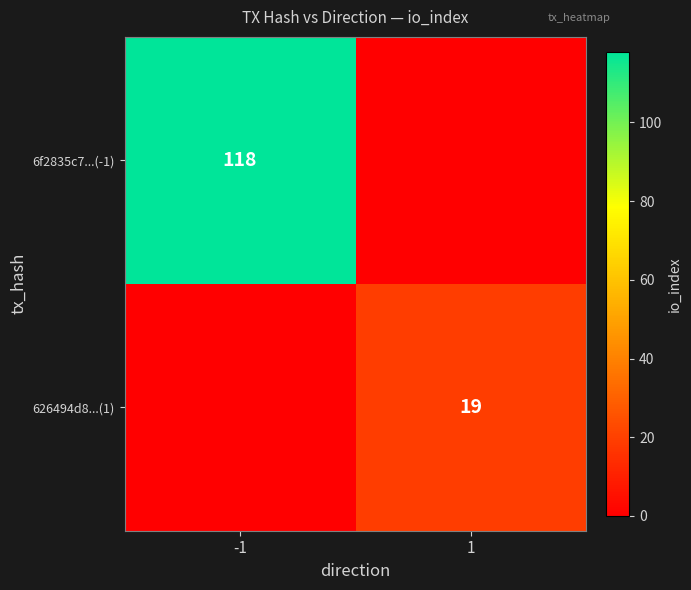

Is it true that 626494d8...(1) equals 11 at 1?

False